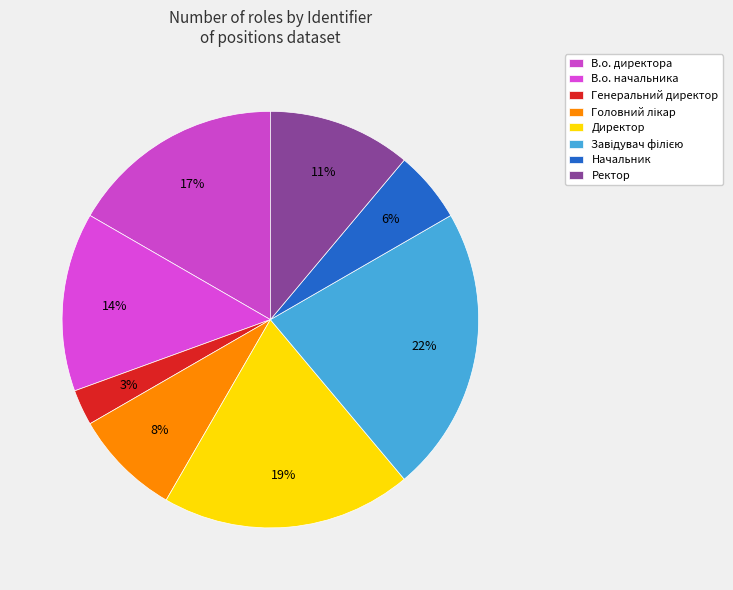

Which category has the smallest portion of the pie?

Генеральний директор